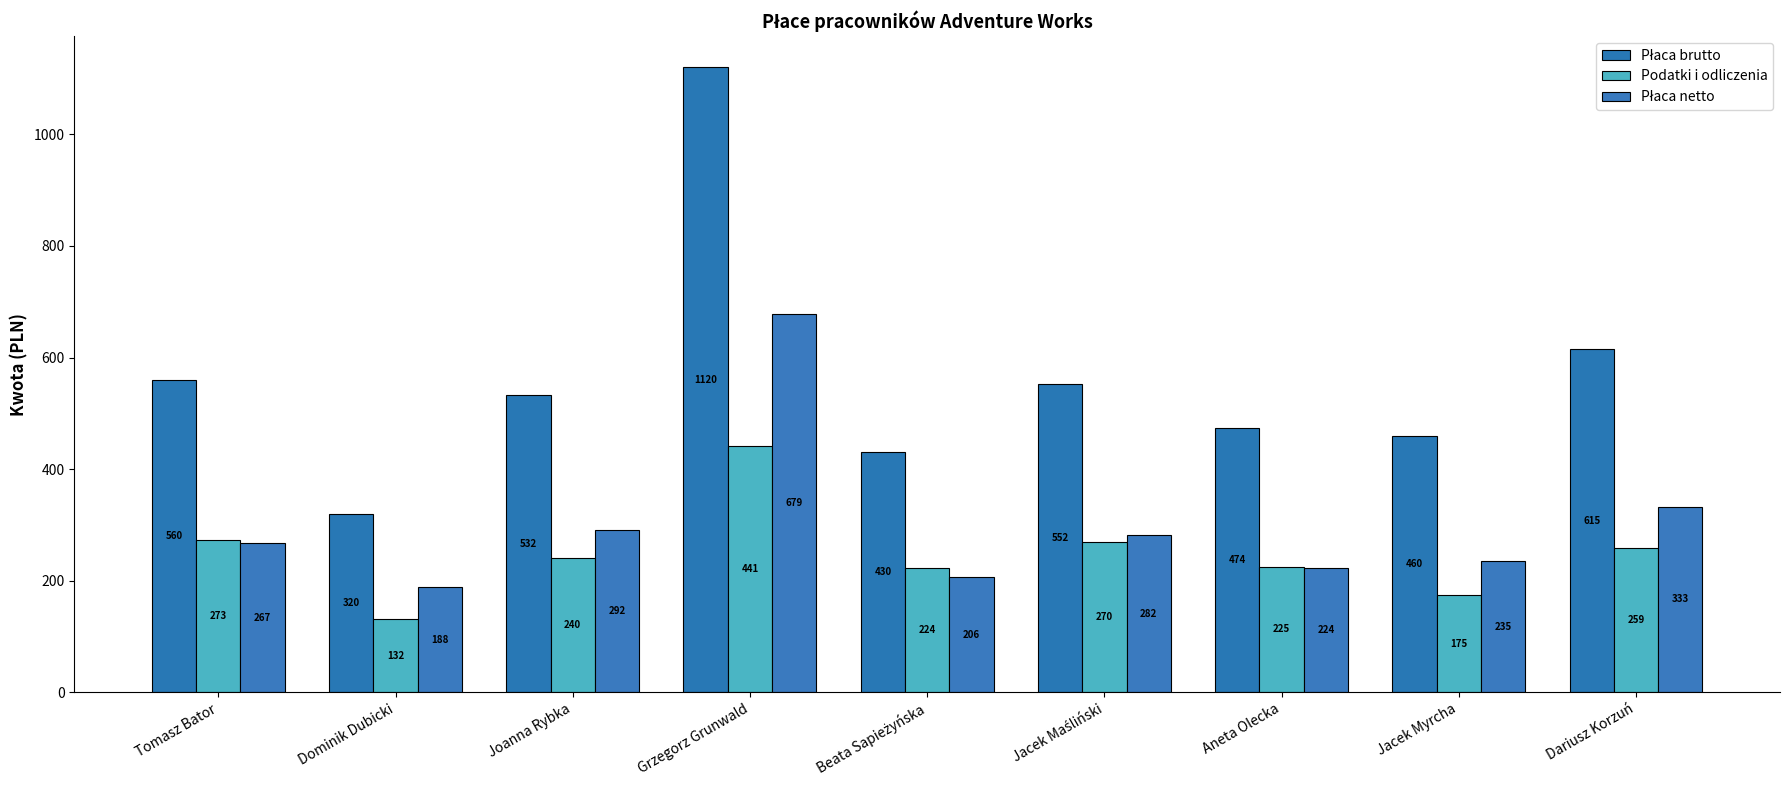

Reading left to right, transcribe all the data shown in this chart.

Płaca brutto: 560.0	320.0	532.0	1120.0	430.0	552.0	474.0	460.0	615.0
Podatki i odliczenia: 273.1	131.8	240.4	441.2	223.6	270.0	225.4	175.0	259.0
Płaca netto: 266.9	188.2	291.6	678.8	206.4	282.0	223.6	235.0	333.0